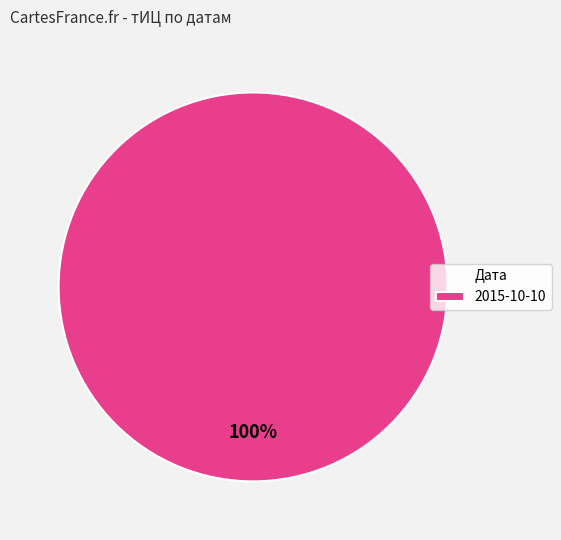

The 2015-10-10 slice represents 91% of the pie. True or false?

False